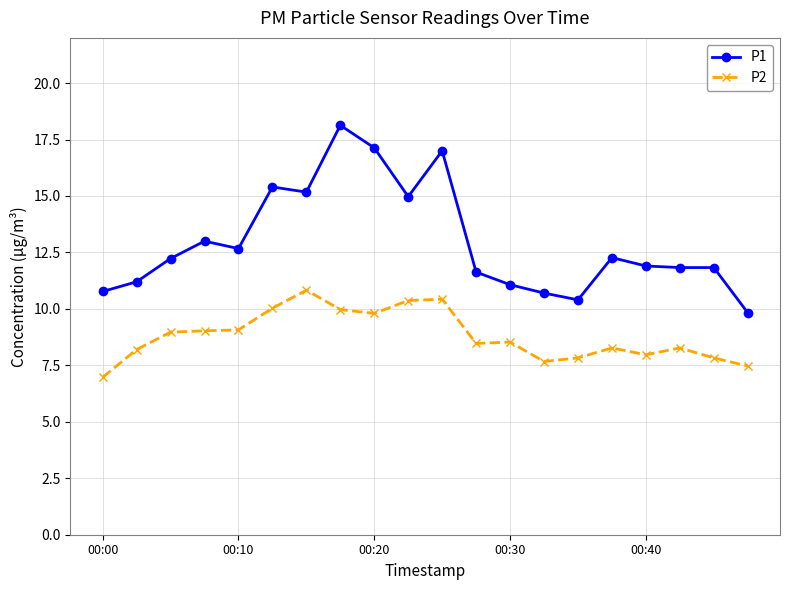

Which series has the widest spread of values?

P1